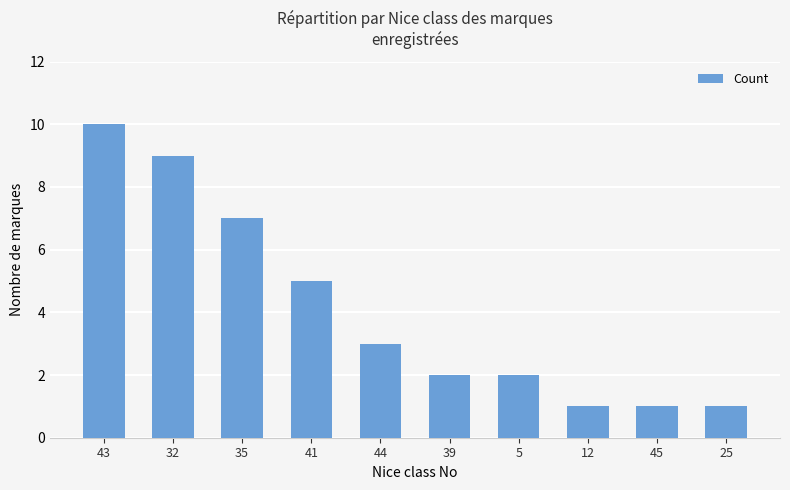

Are the bars horizontal?

No